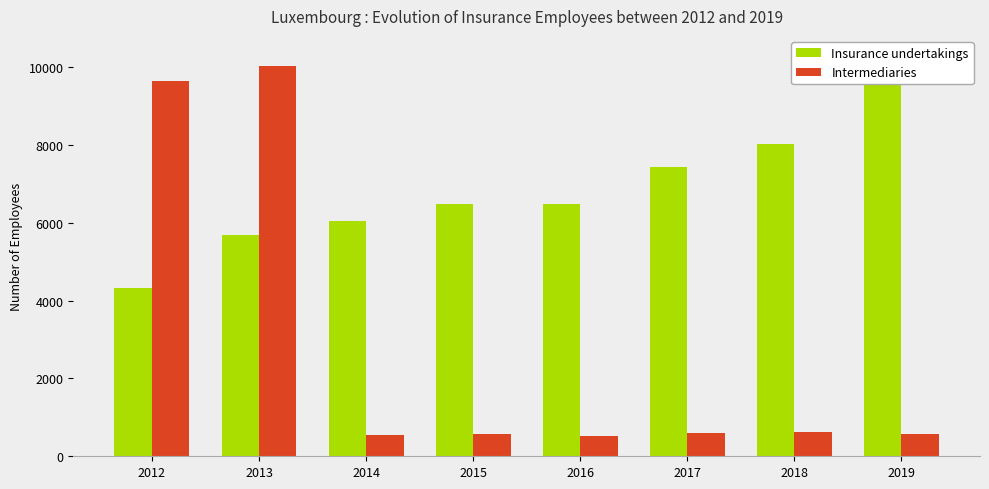

What value does the Insurance undertakings series have at 2012?

4326